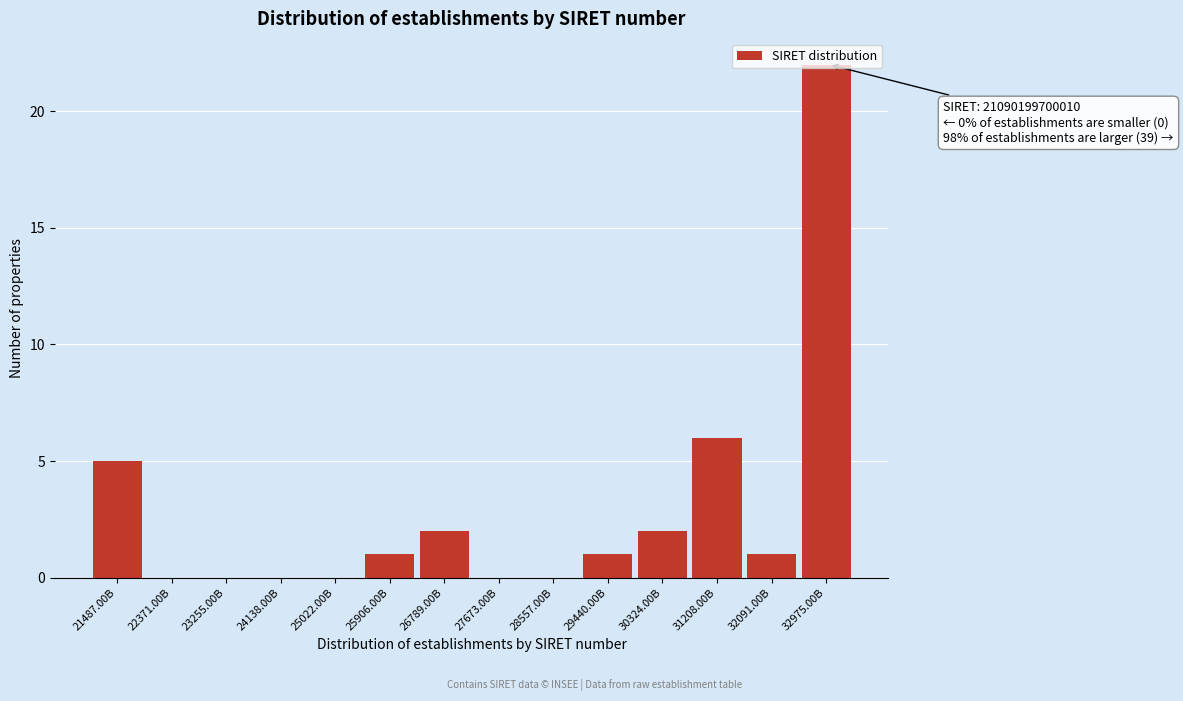

What is the sum of all values?

40